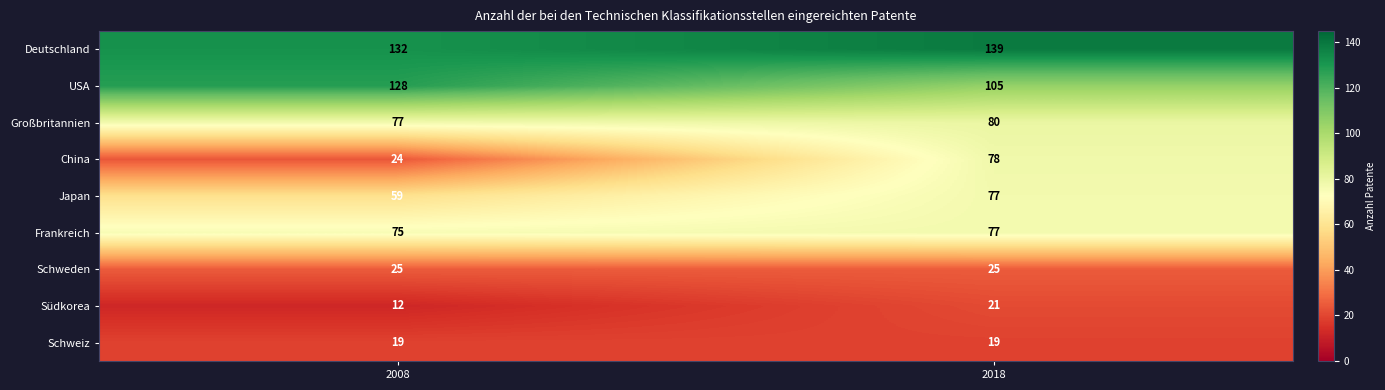

What value does the USA series have at 2008, to the nearest 5?

130